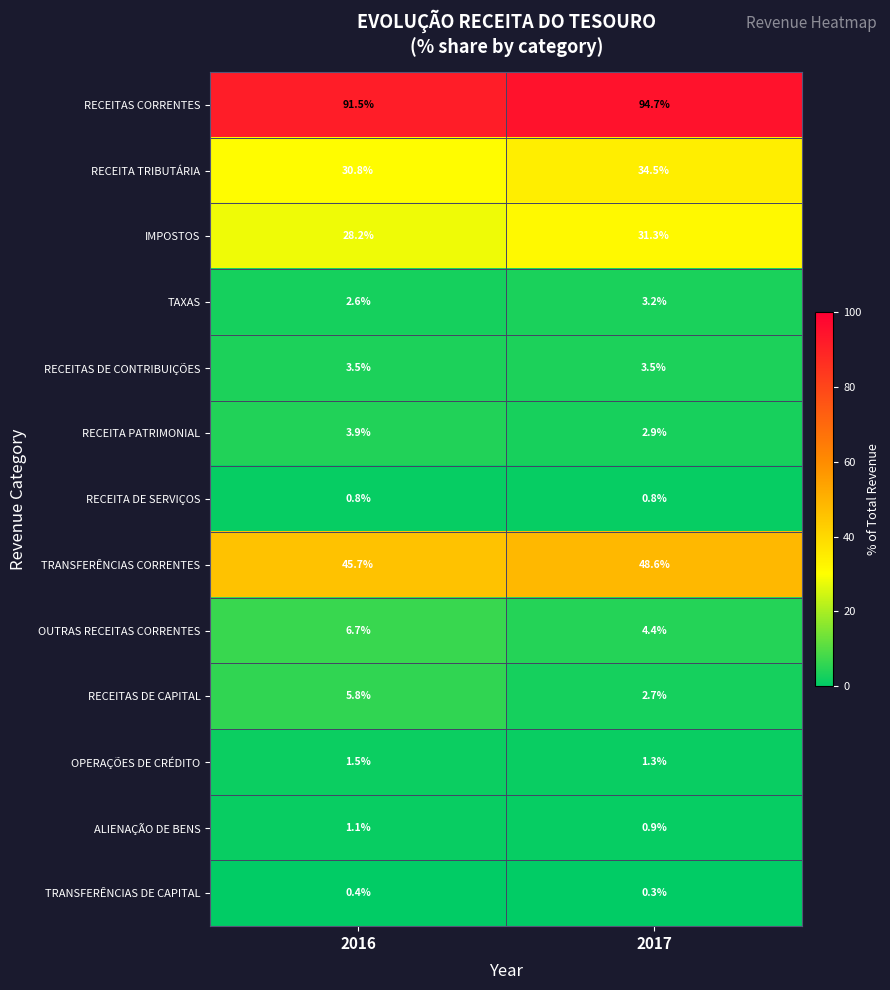

At which category does the chart reach its peak across all series?

2017